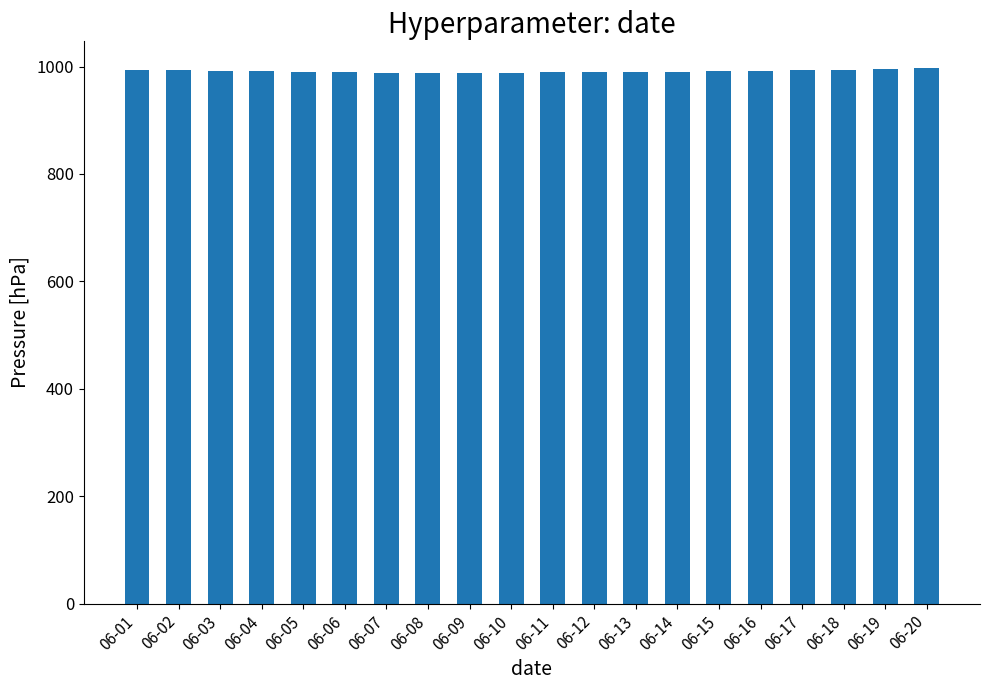

What is the average value?

991